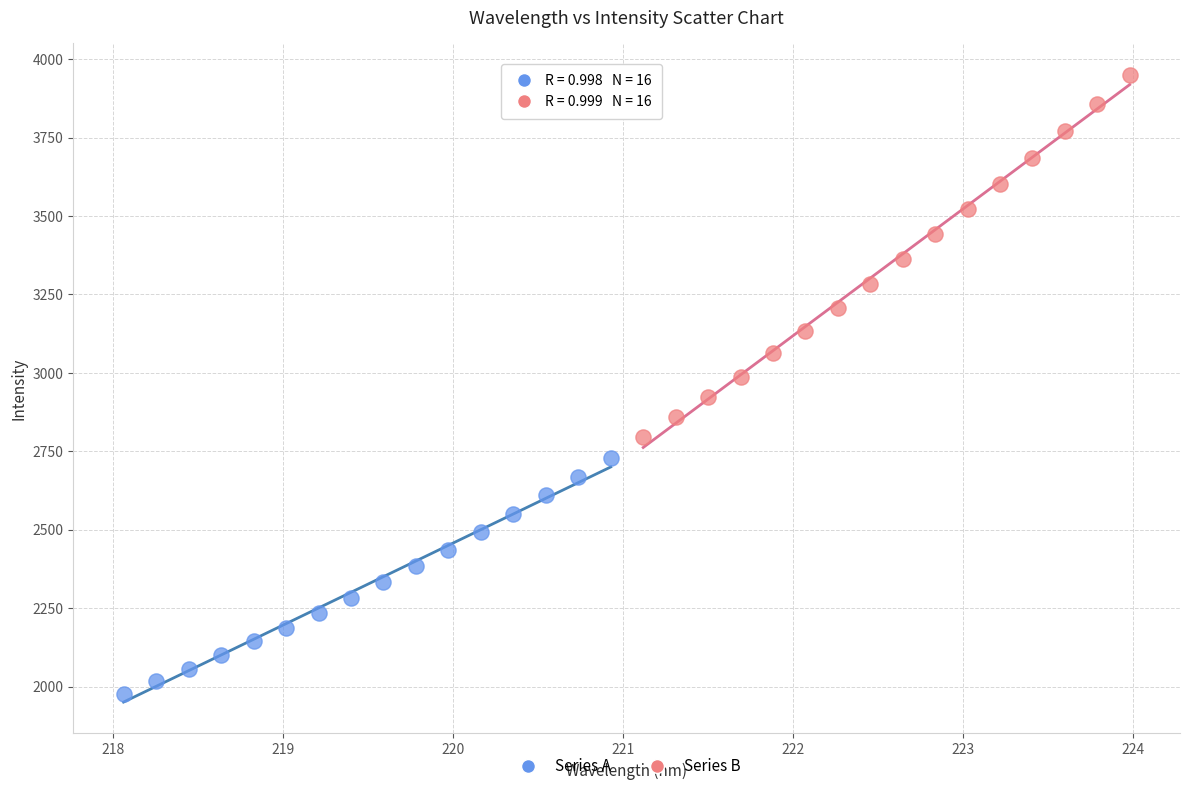

Which series reaches the maximum Y coordinate?

Series B